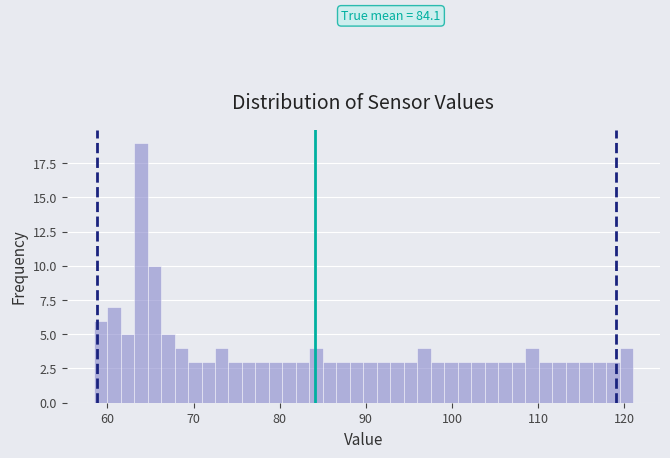

Around what value on the x-axis is the tallest bar? Give the approximate position of its centre, as read against the axis.

64